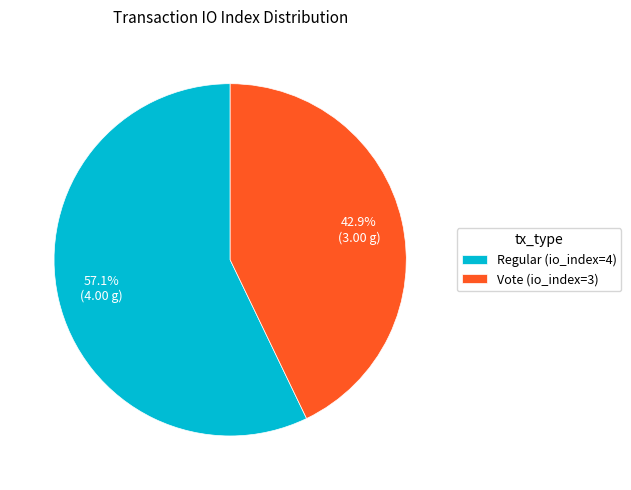

What is the total percentage of Vote (io_index=3) and Regular (io_index=4)?

100.0%